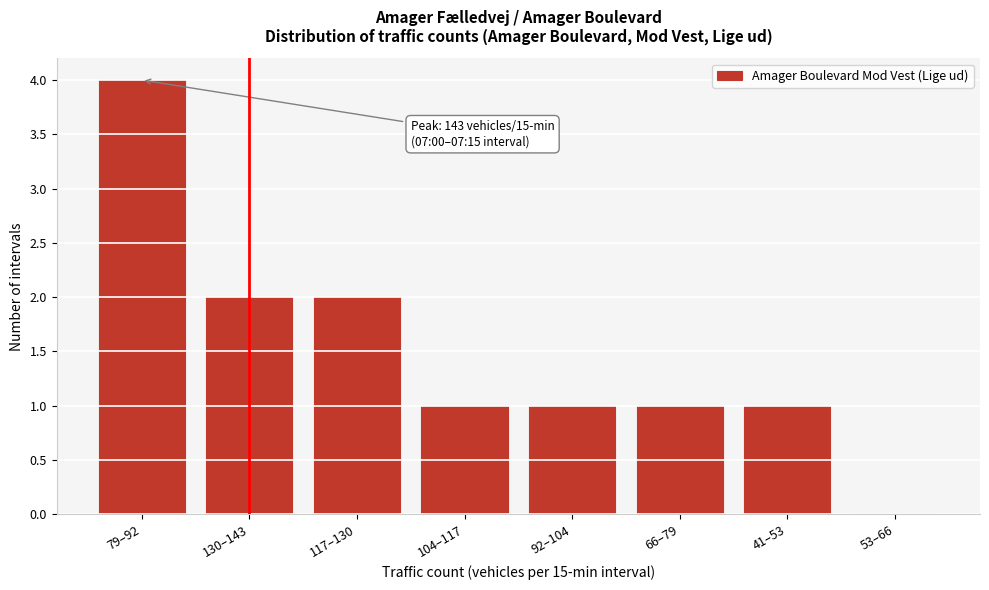

Reading right to left, extract all data points from this chart.

53–66=0	41–53=1	66–79=1	92–104=1	104–117=1	117–130=2	130–143=2	79–92=4